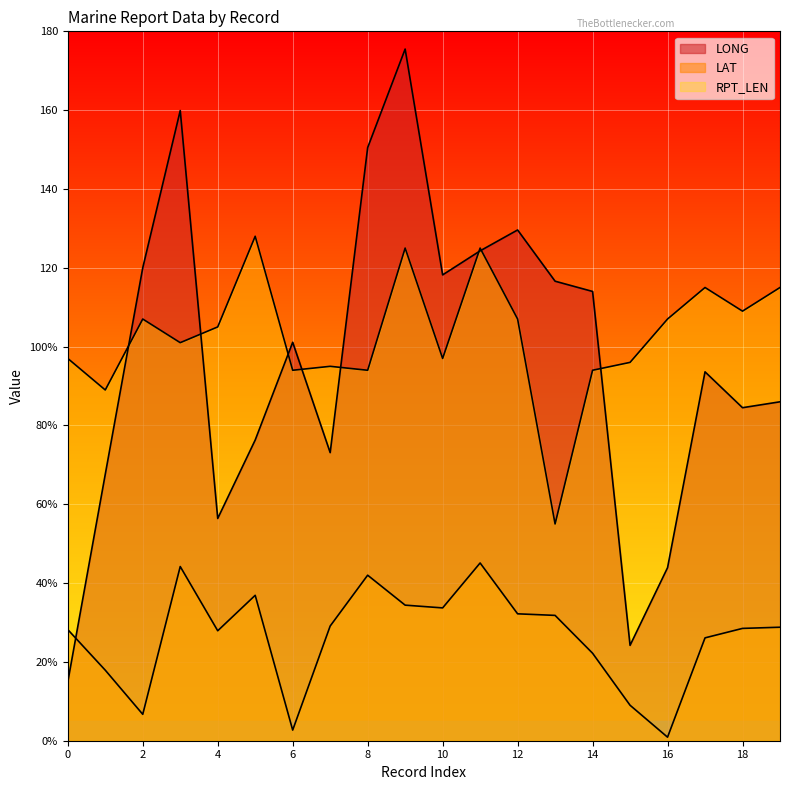

List the series in order of their peak value, lowest first.

LAT, RPT_LEN, LONG